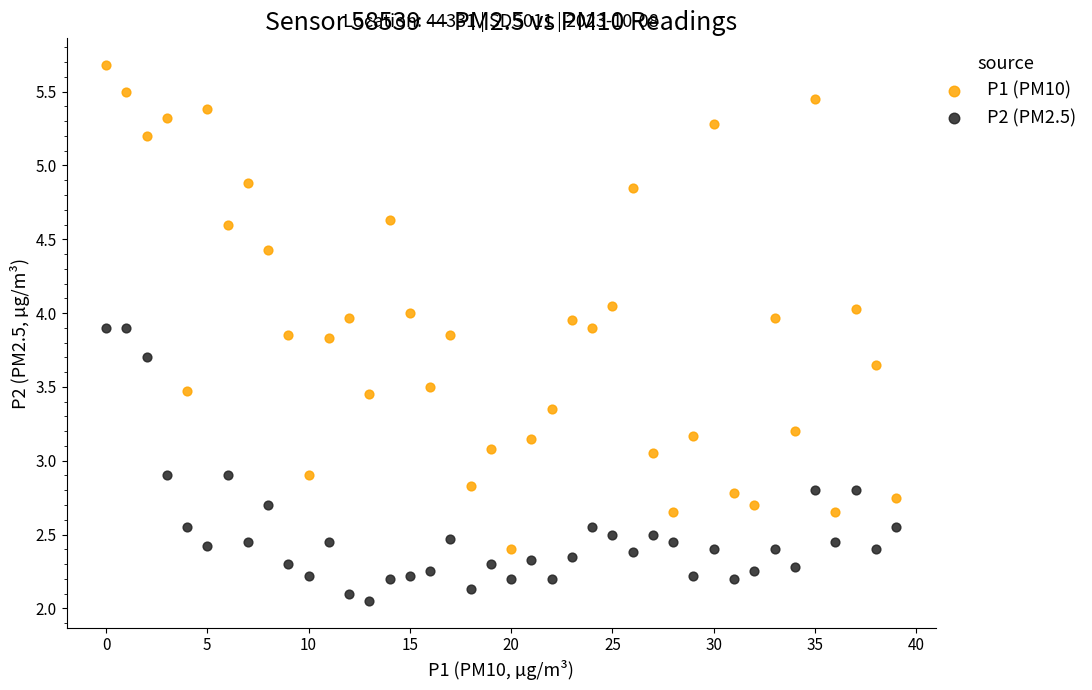

Which series reaches the maximum Y coordinate?

P1 (PM10)